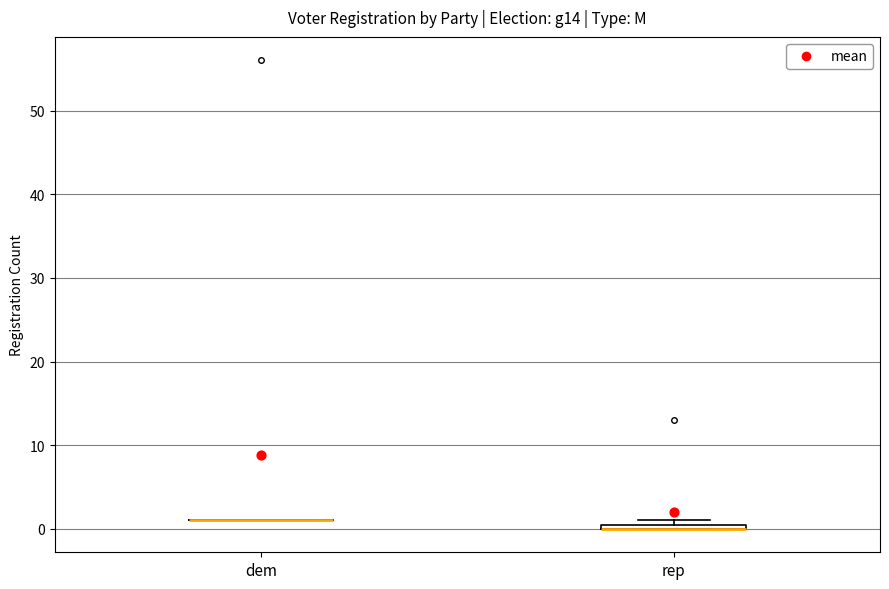

Where is the upper edge of the box for rep on the y-axis? The values are not printed on the chart, so give them approximately, as read against the axis.

1